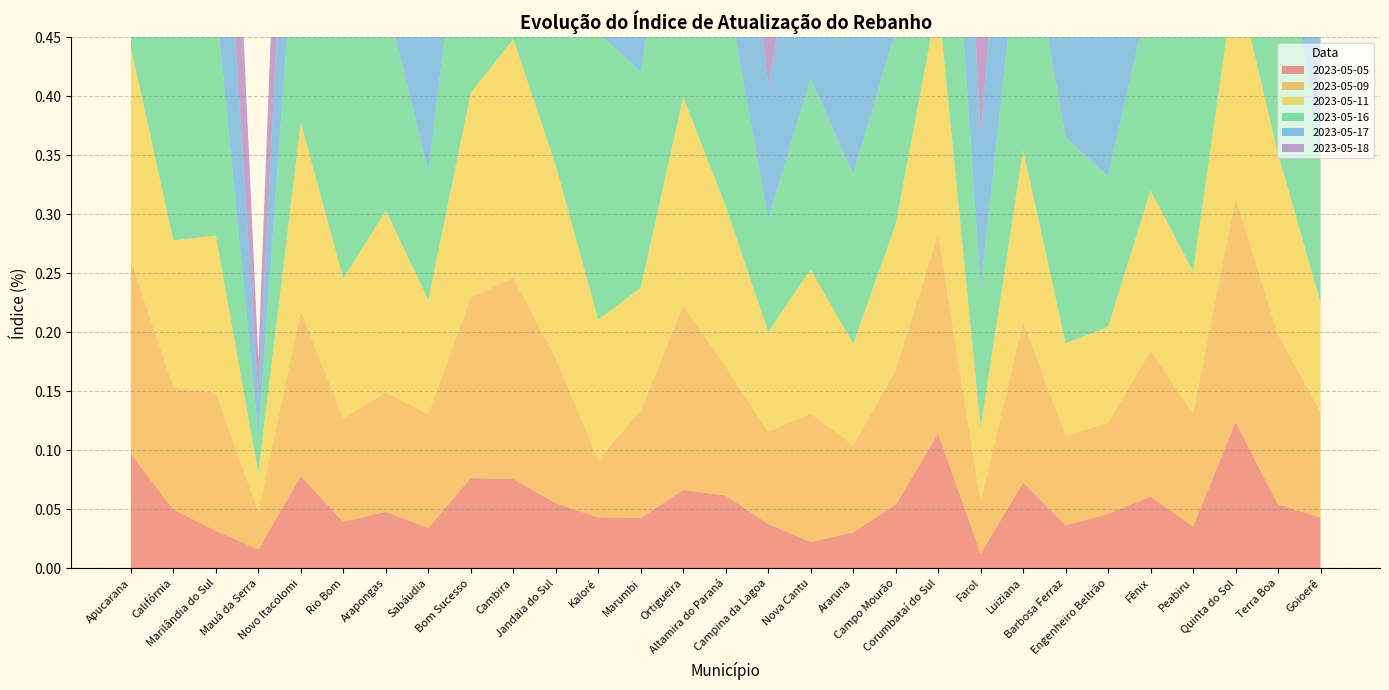

Reading left to right, extract all data points from this chart.

2023-05-05: 0.1	0.0	0.0	0.0	0.1	0.0	0.0	0.0	0.1	0.1	0.1	0.0	0.0	0.1	0.1	0.0	0.0	0.0	0.1	0.1	0.0	0.1	0.0	0.0	0.1	0.0	0.1	0.1	0.0
2023-05-16: 0.2	0.2	0.2	0.0	0.2	0.2	0.2	0.1	0.2	0.3	0.2	0.2	0.2	0.2	0.2	0.1	0.2	0.1	0.2	0.3	0.1	0.2	0.2	0.1	0.2	0.2	0.2	0.2	0.1
2023-05-11: 0.2	0.1	0.1	0.0	0.2	0.1	0.2	0.1	0.2	0.2	0.2	0.1	0.1	0.2	0.1	0.1	0.1	0.1	0.1	0.2	0.1	0.1	0.1	0.1	0.1	0.1	0.2	0.2	0.1
2023-05-18: 0.3	0.3	0.3	0.0	0.3	0.3	0.2	0.1	0.3	0.3	0.2	0.3	0.2	0.3	0.2	0.1	0.2	0.2	0.2	0.3	0.1	0.2	0.2	0.2	0.2	0.3	0.2	0.3	0.2
2023-05-09: 0.2	0.1	0.1	0.0	0.1	0.1	0.1	0.1	0.2	0.2	0.1	0.0	0.1	0.2	0.1	0.1	0.1	0.1	0.1	0.2	0.0	0.1	0.1	0.1	0.1	0.1	0.2	0.1	0.1
2023-05-17: 0.3	0.3	0.2	0.0	0.2	0.2	0.2	0.1	0.2	0.3	0.2	0.3	0.2	0.3	0.2	0.1	0.2	0.2	0.2	0.3	0.1	0.2	0.2	0.1	0.2	0.3	0.2	0.2	0.1